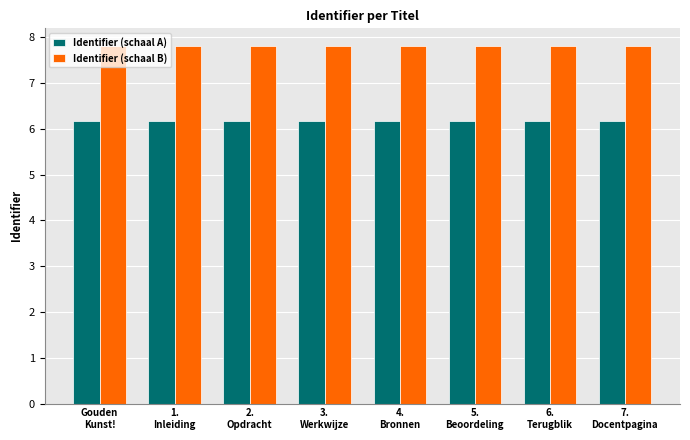

Count the Identifier (schaal A) values in the range 6 to 7.

8